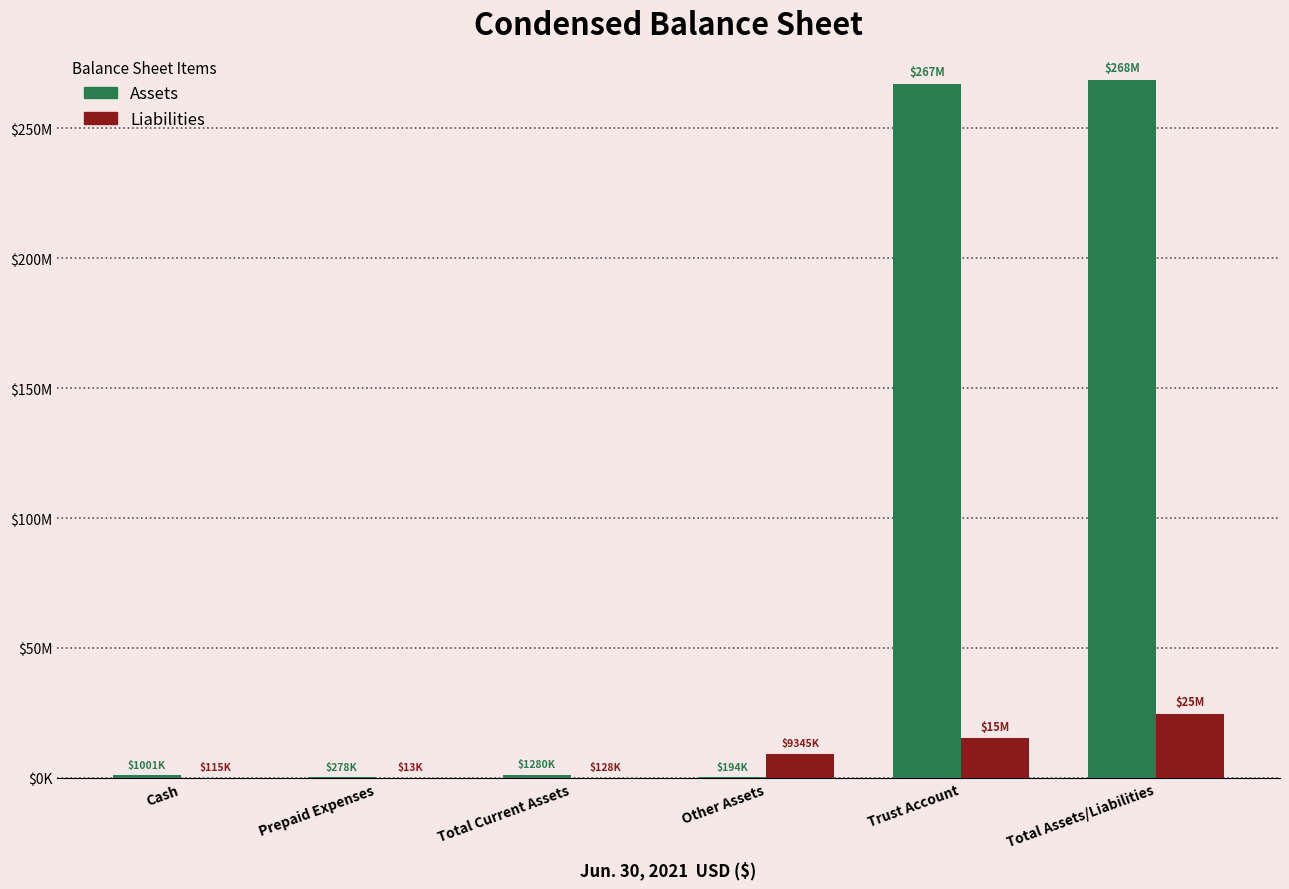

What is the sum of all Liabilities values?

49643006